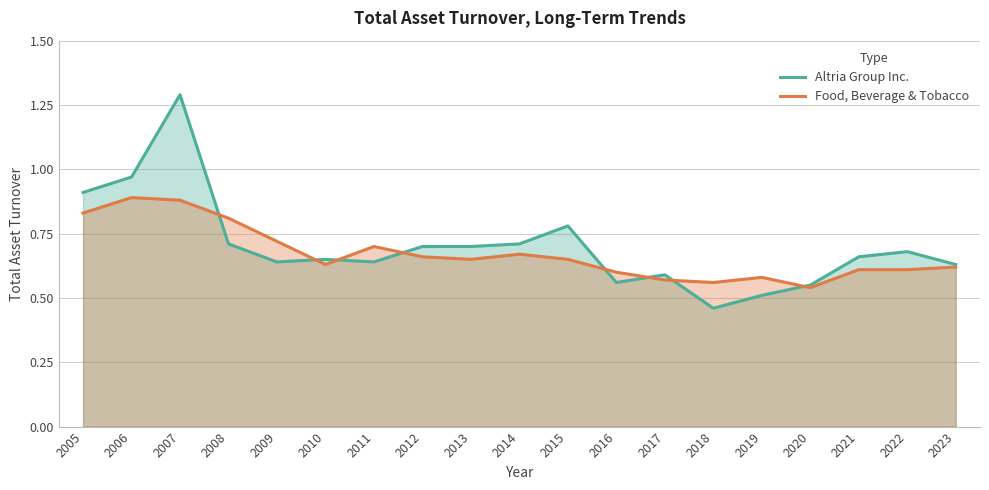

How many lines are shown in the chart?

2